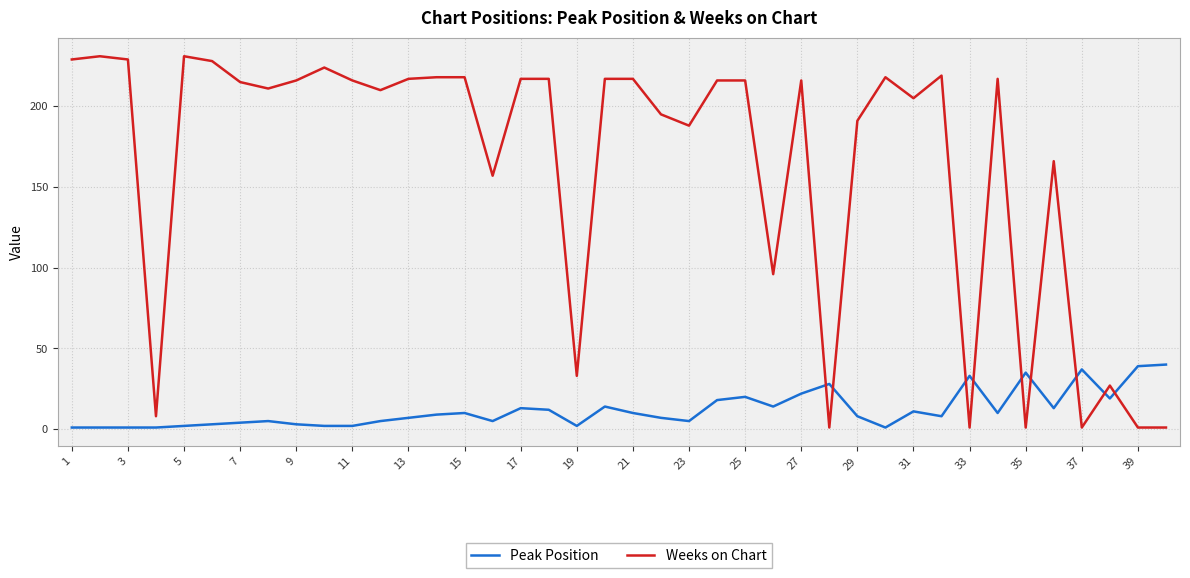

List the series in order of their peak value, highest first.

Weeks on Chart, Peak Position